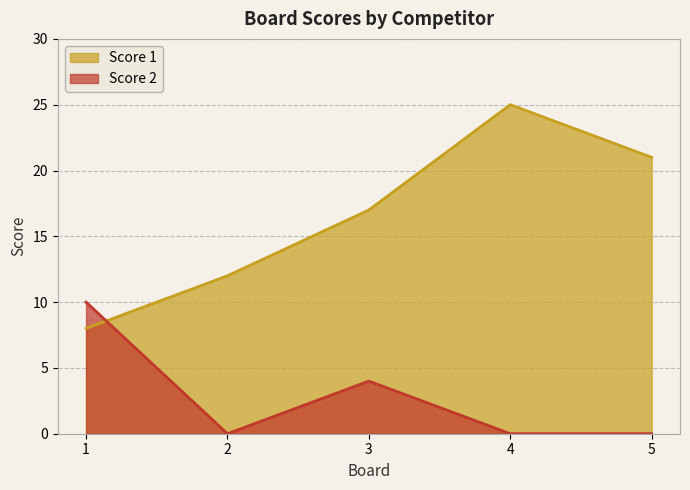

How many data points in Score 2 are above 0?

2